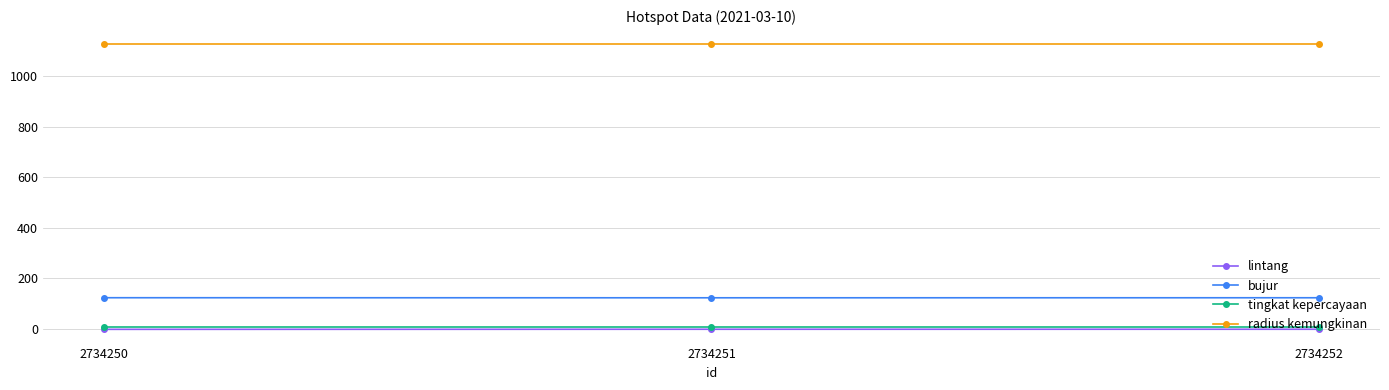

Is it true that lintang equals -1.2 at 2734252?

True